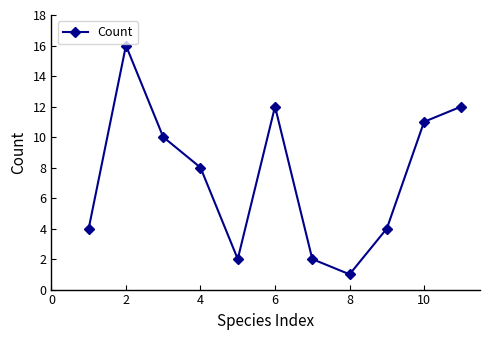

Is this an area chart (filled region under the line)?

No